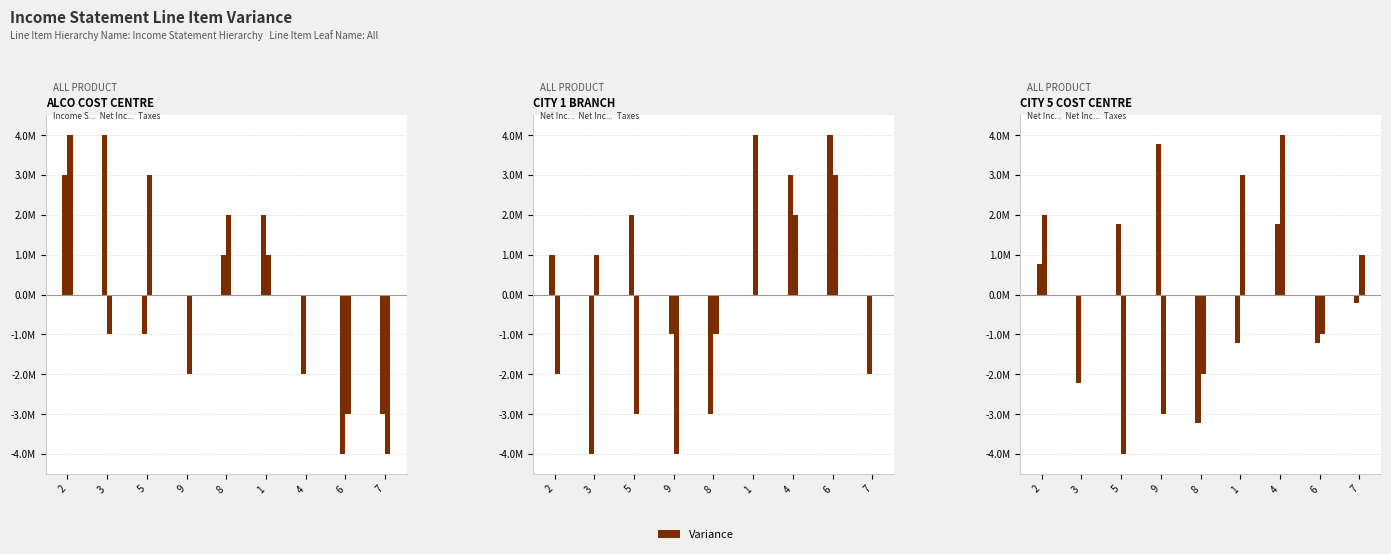

At which label is the value closest to 0?

9